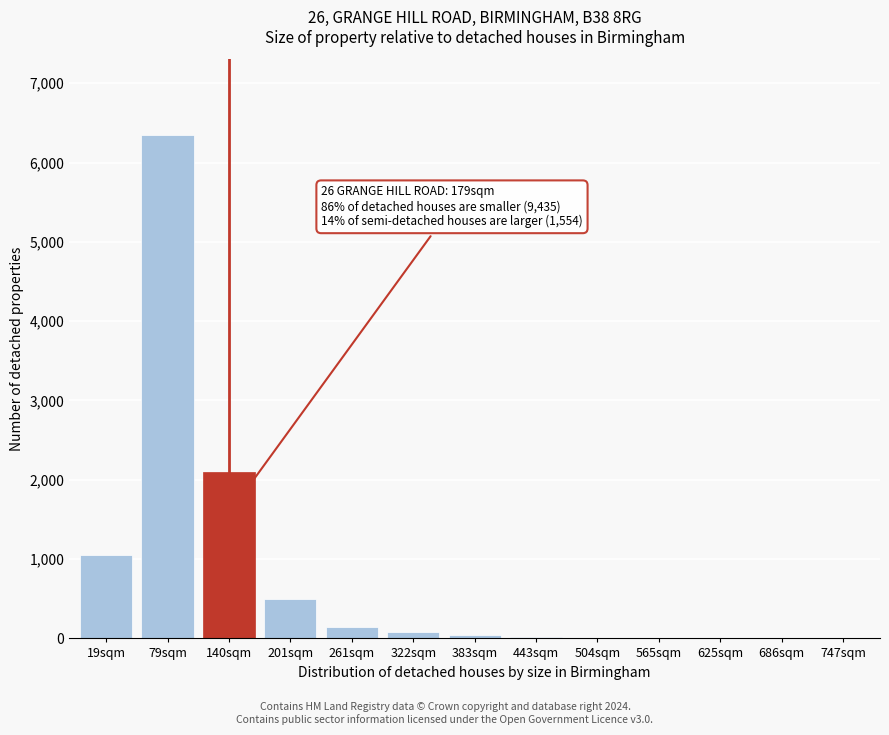

Which has a higher value, 261sqm or 140sqm?

140sqm